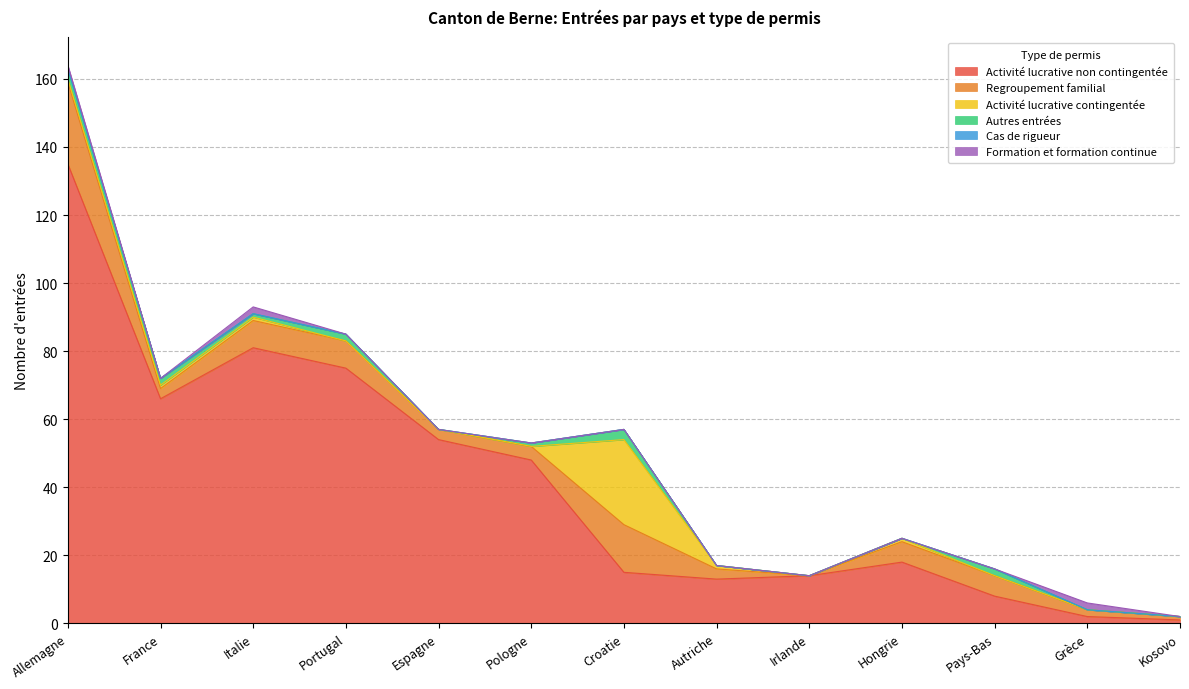

List the series in order of their peak value, lowest first.

Cas de rigueur, Formation et formation continue, Autres entrées, Regroupement familial, Activité lucrative contingentée, Activité lucrative non contingentée